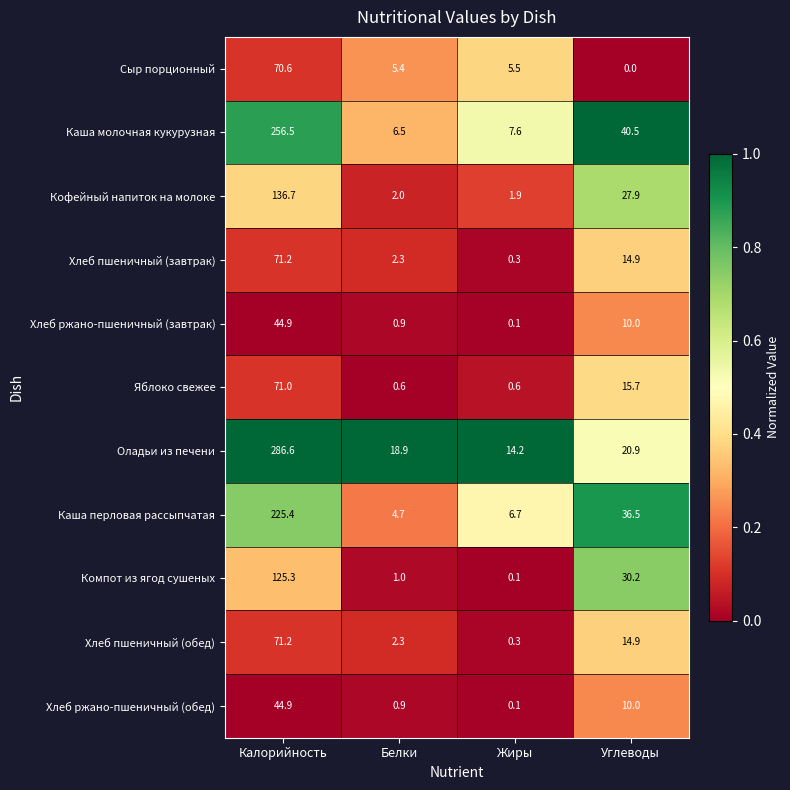

True or false: Яблоко свежее has a value of 1.0 at Жиры.

False